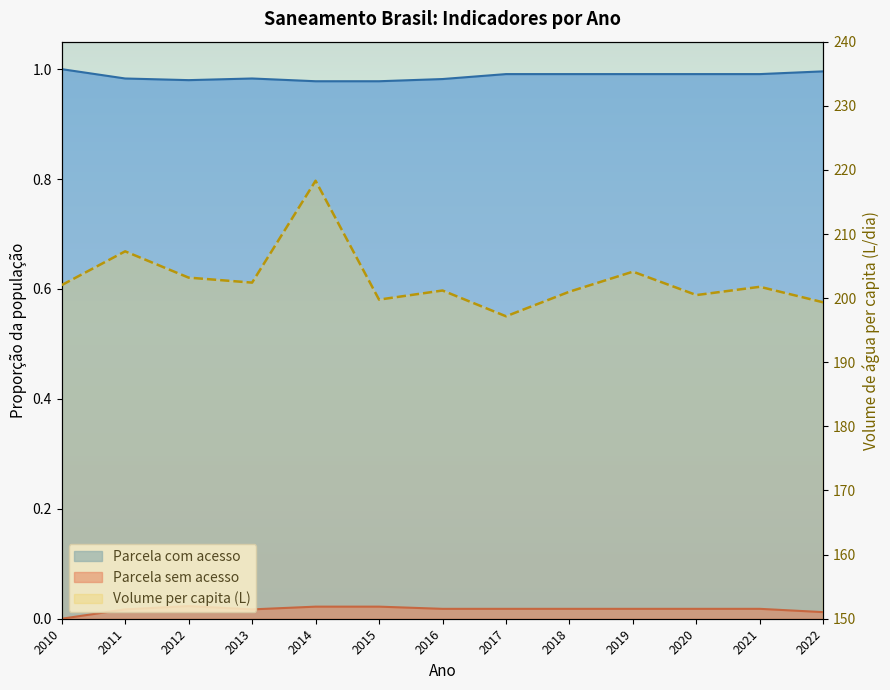

Reading left to right, extract all data points from this chart.

Parcela com acesso: 2010=1.0	2011=1.0	2012=1.0	2013=1.0	2014=1.0	2015=1.0	2016=1.0	2017=1.0	2018=1.0	2019=1.0	2020=1.0	2021=1.0	2022=1.0
Parcela sem acesso: 2010=0.0	2011=0.0	2012=0.0	2013=0.0	2014=0.0	2015=0.0	2016=0.0	2017=0.0	2018=0.0	2019=0.0	2020=0.0	2021=0.0	2022=0.0
Volume per capita (L): 2010=202.0	2011=207.3	2012=203.2	2013=202.4	2014=218.3	2015=199.8	2016=201.2	2017=197.2	2018=201.0	2019=204.1	2020=200.5	2021=201.8	2022=199.3